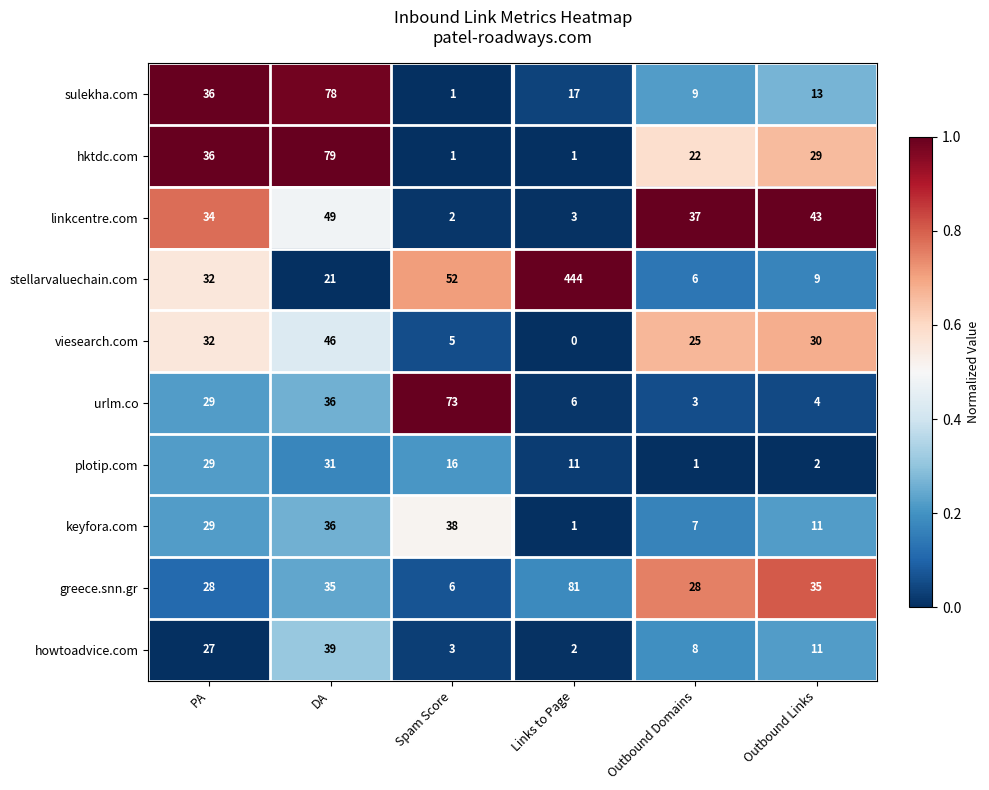

Is it true that linkcentre.com equals 37 at Outbound Domains?

True